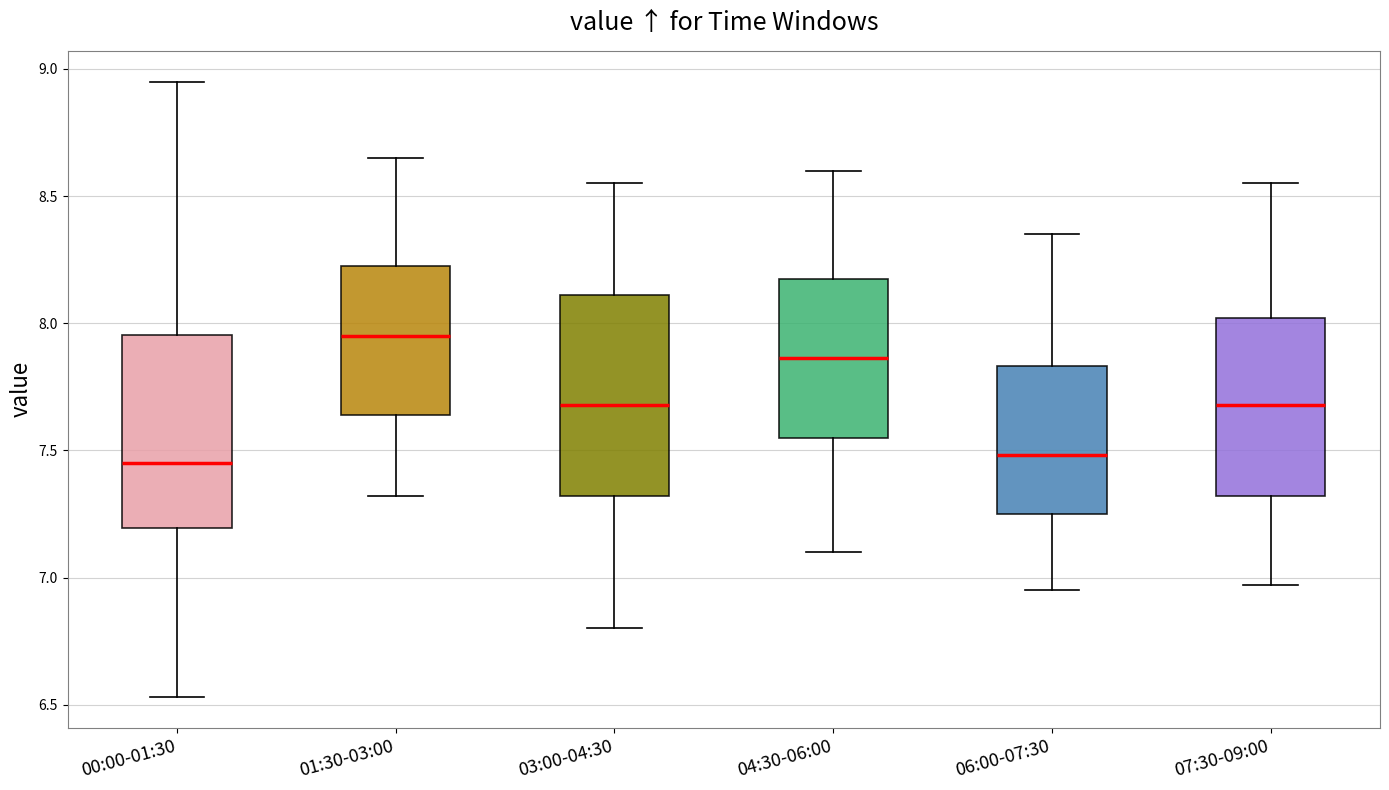

Reading left to right, transcribe this box plot: for each box, give where its median line is, the range the box spans, and where its two whiskers end, as read against the y-axis. The values are not printed on the chart, so give them approximately, as read against the axis.

00:00-01:30: median 7.45, box 7.20 to 7.95, whiskers 6.55 to 8.95
01:30-03:00: median 7.95, box 7.65 to 8.25, whiskers 7.30 to 8.65
03:00-04:30: median 7.70, box 7.30 to 8.10, whiskers 6.80 to 8.55
04:30-06:00: median 7.85, box 7.55 to 8.20, whiskers 7.10 to 8.60
06:00-07:30: median 7.50, box 7.25 to 7.85, whiskers 6.95 to 8.35
07:30-09:00: median 7.70, box 7.30 to 8.00, whiskers 6.95 to 8.55